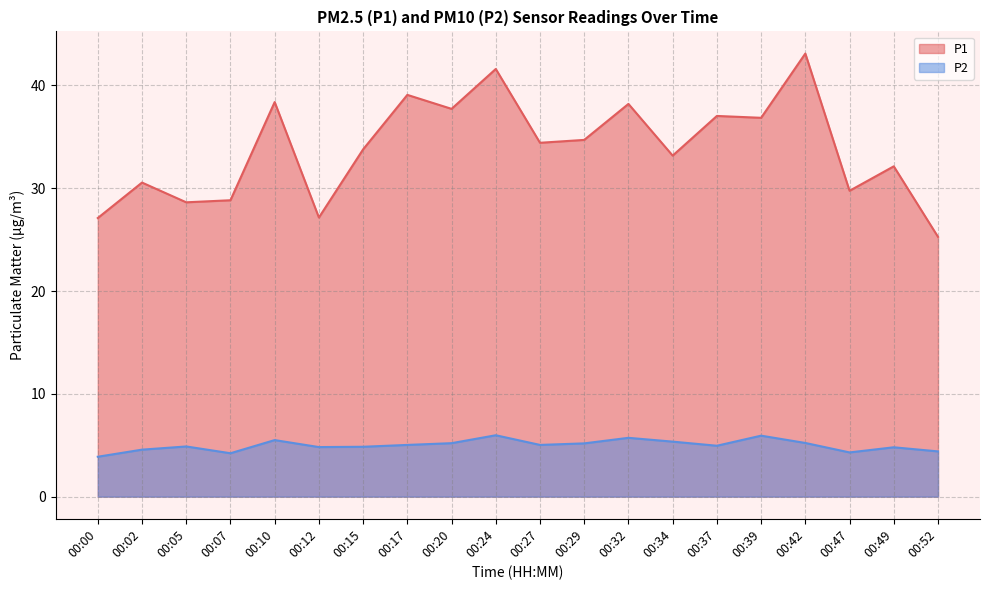

At which label does P2 first exceed 5?

00:10